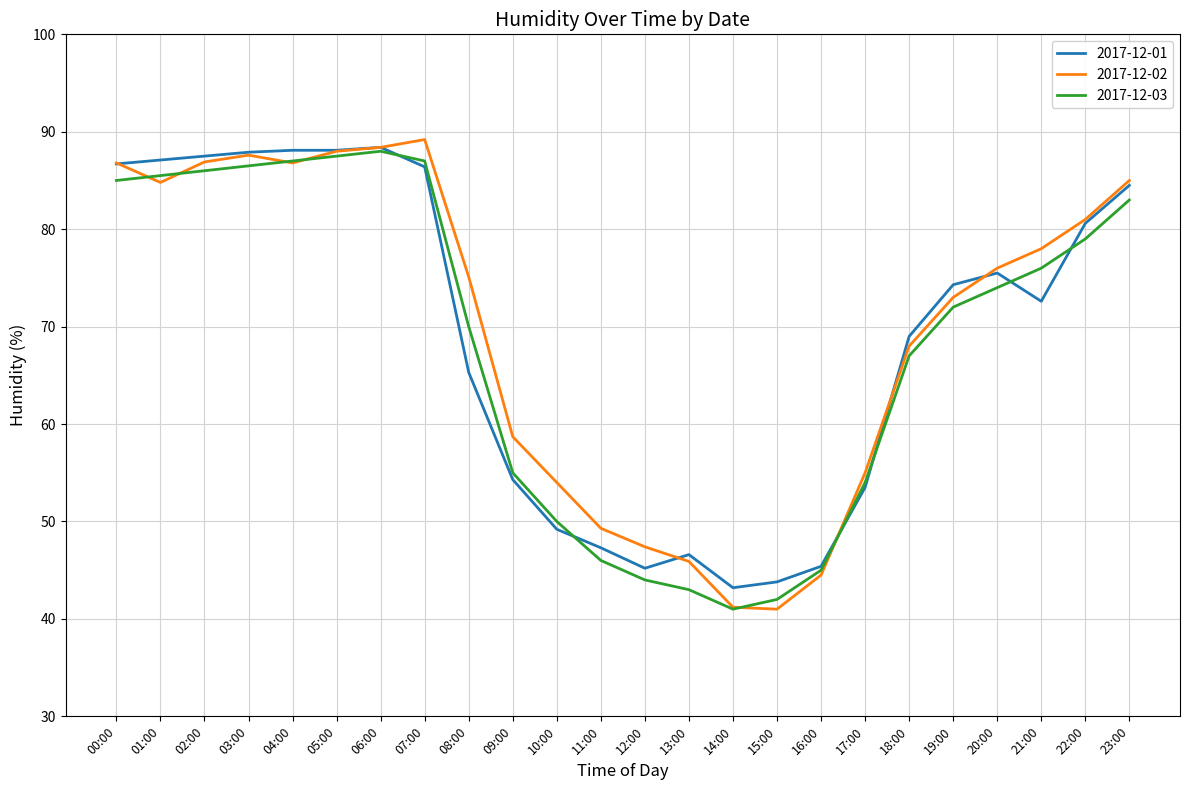

What position from the right is 08:00?

16